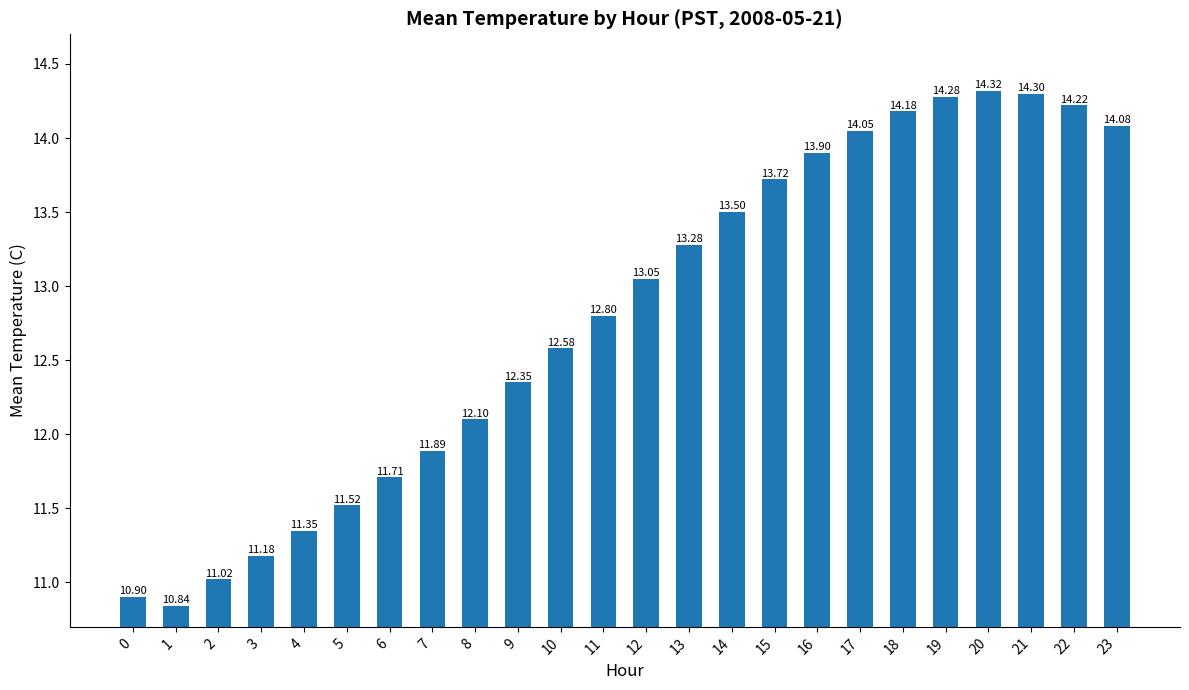

What is the sum of all values?

307.1